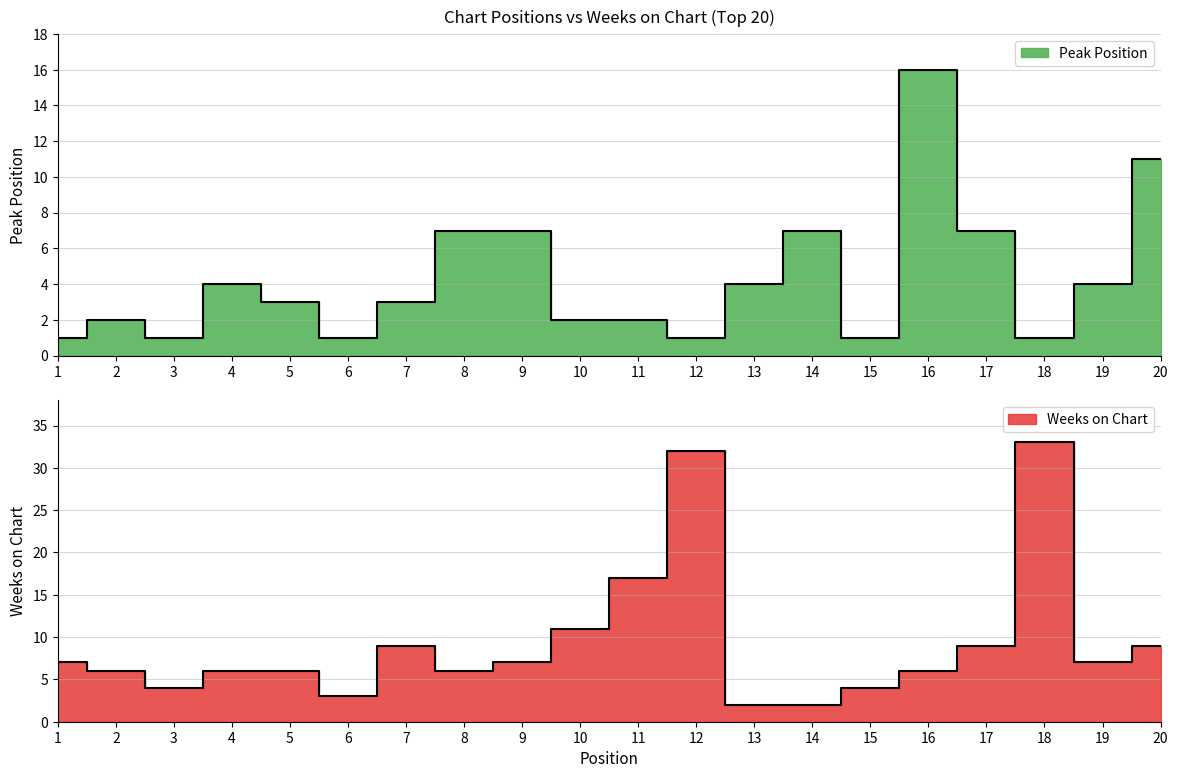

The value of Weeks on Chart at 19 is 11. True or false?

False